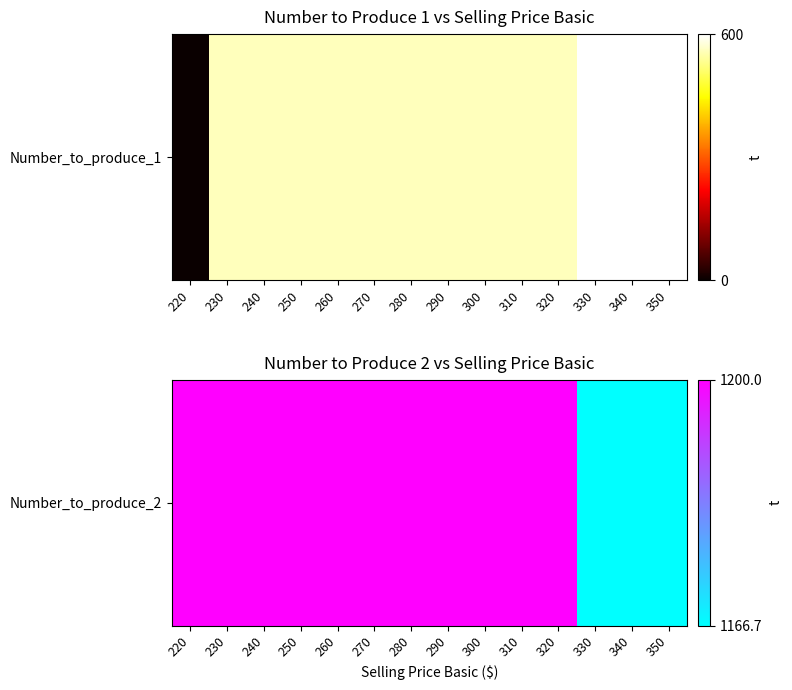

The chart shows a value of 534.3 at 310. True or false?

False